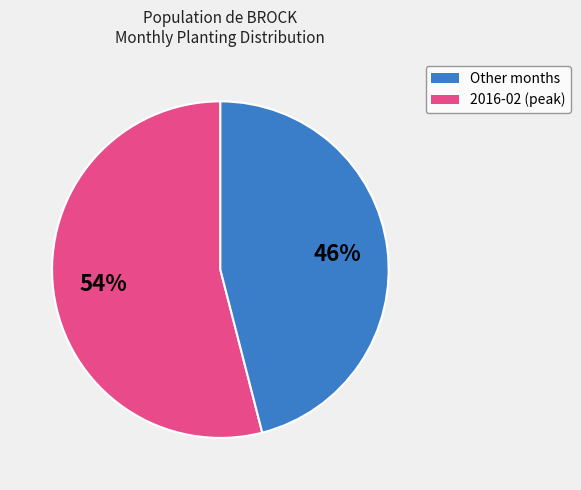

Is there a majority slice in this chart?

Yes